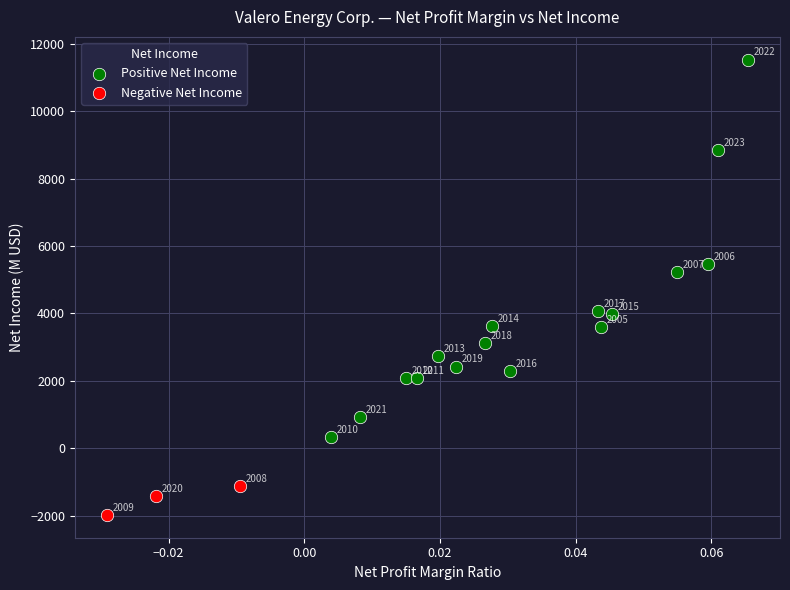

Which series has the widest spread of Y values?

Positive Net Income